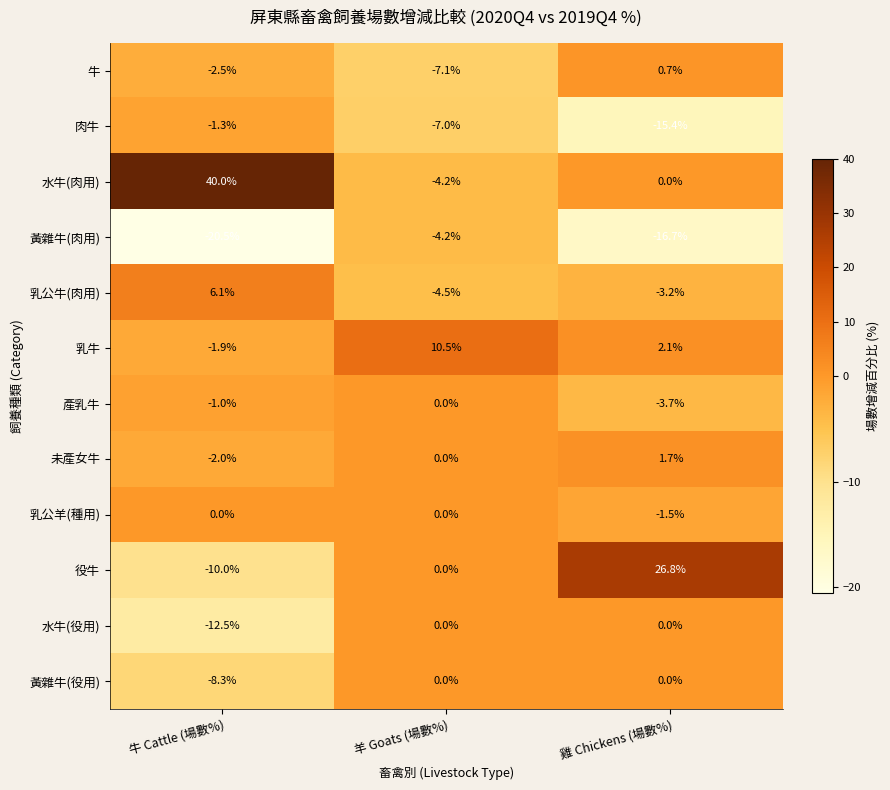

What is the total value across all series at 羊 Goats (場數%)?

-16.5